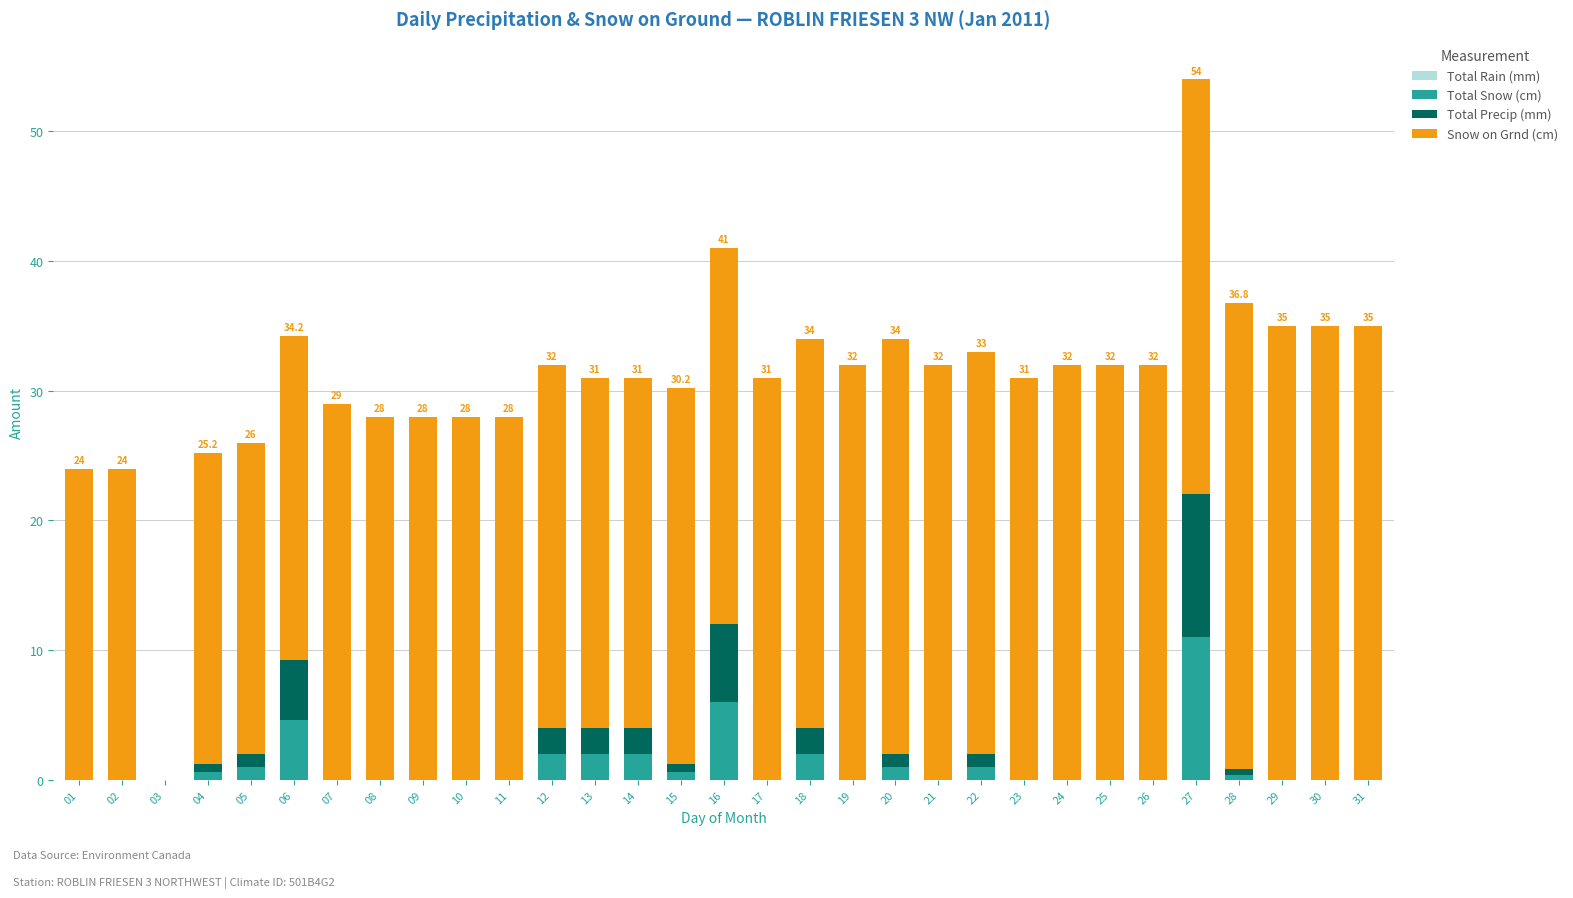

What is the total value across all series at 07?

29.0